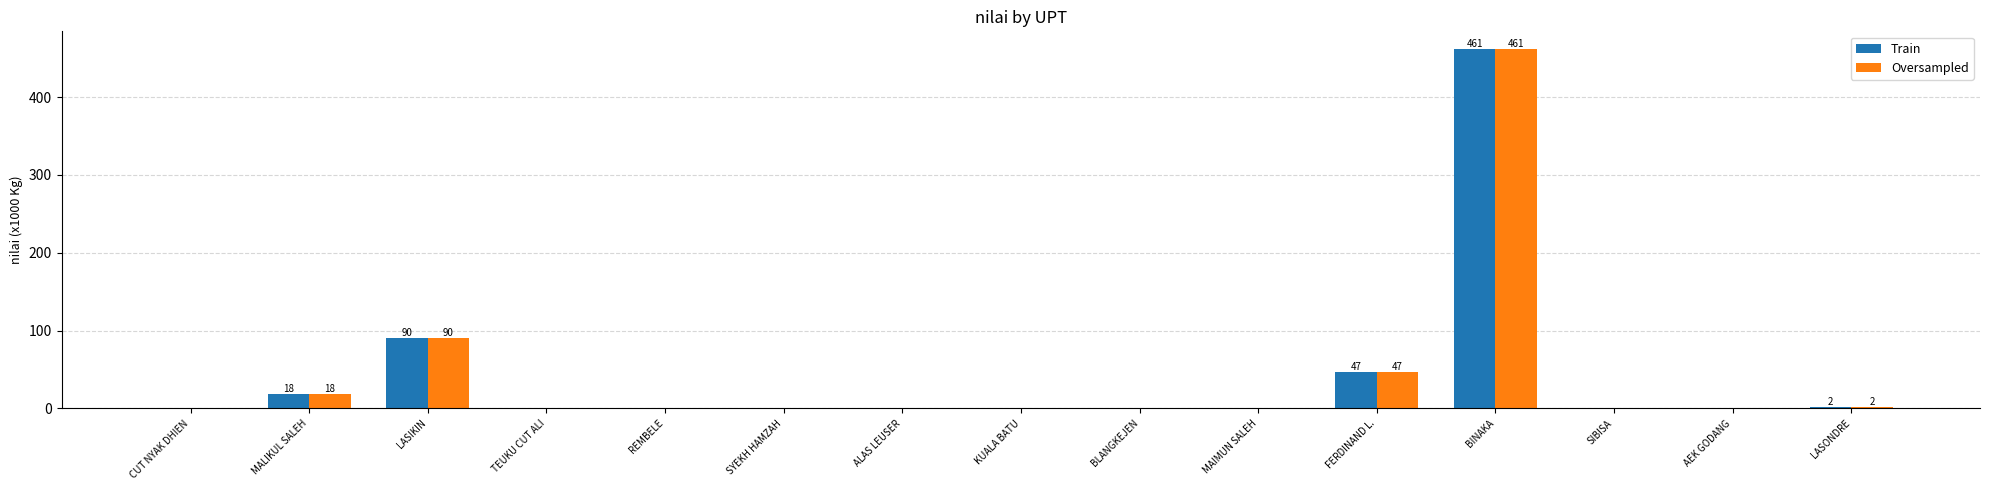

The value of Train at TEUKU CUT ALI is 0.0. True or false?

True